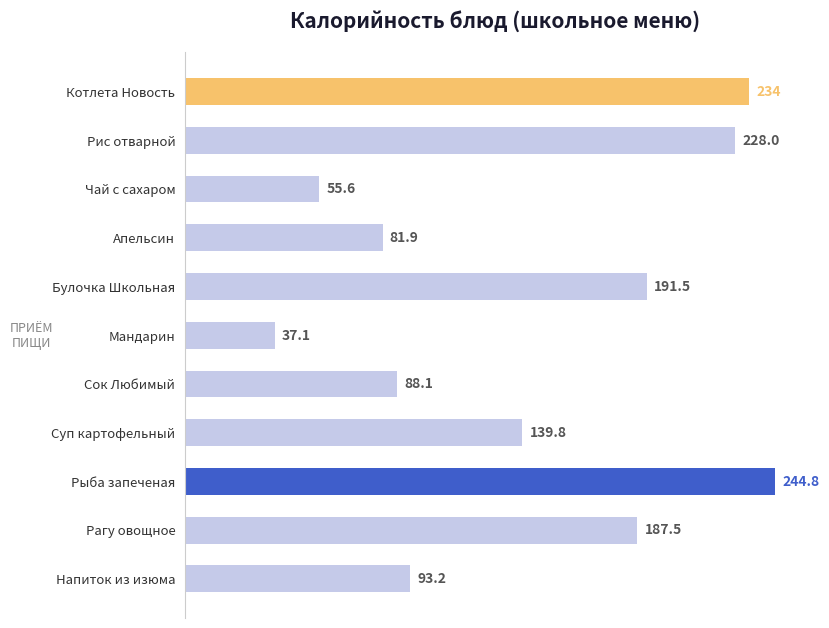

What is the maximum value shown in the chart?

244.8